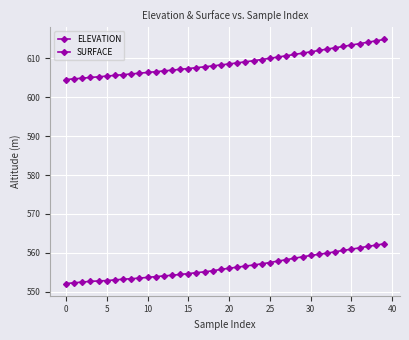

What is the average value of the ELEVATION series?

608.9